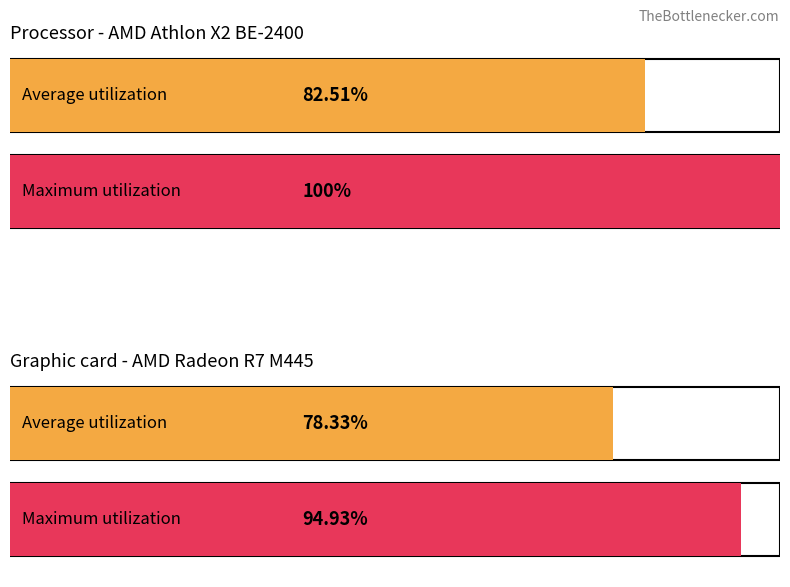

How many distinct data groups are displayed?

2